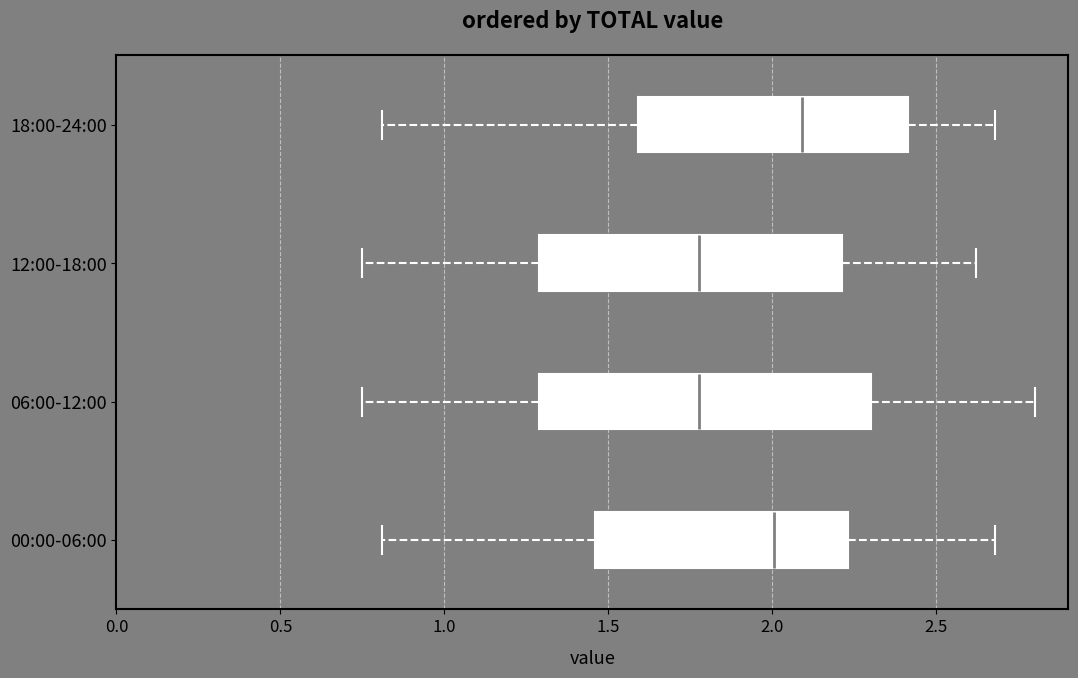

Where does the left whisker of the box for 00:00-06:00 end on the x-axis? The values are not printed on the chart, so give them approximately, as read against the axis.

0.80